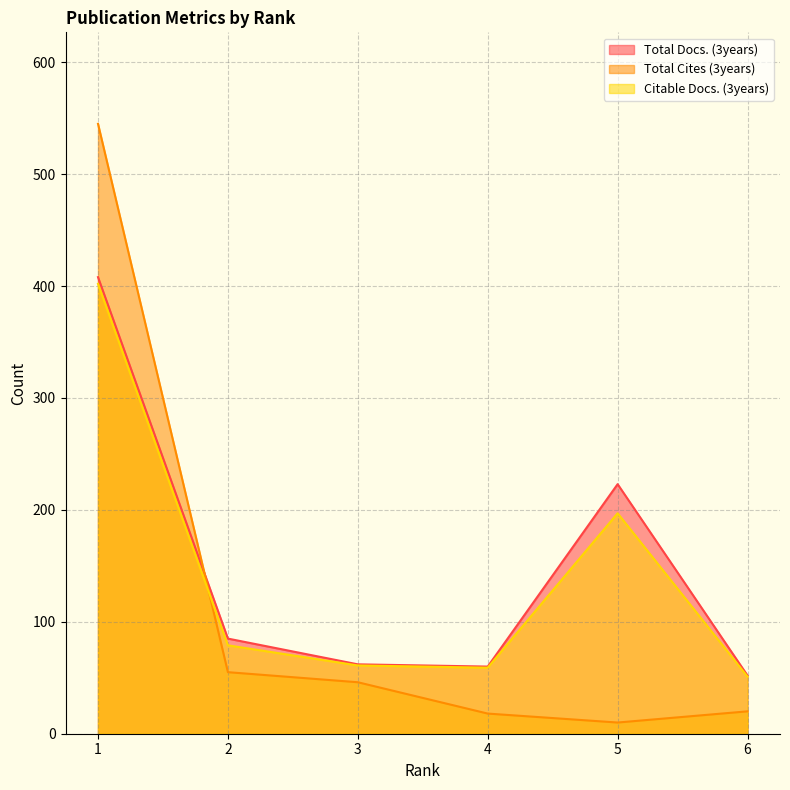

How many series are shown in this chart?

3